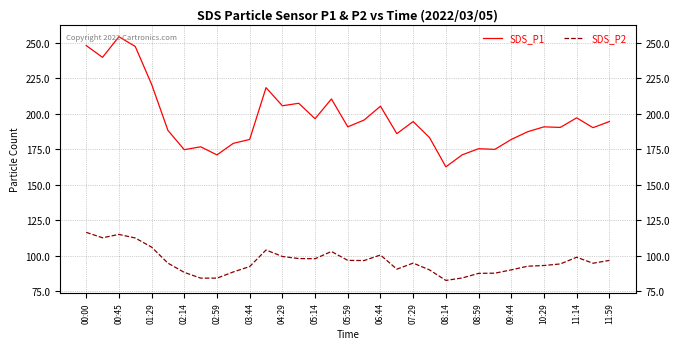

What is the maximum value shown in the chart?

254.1